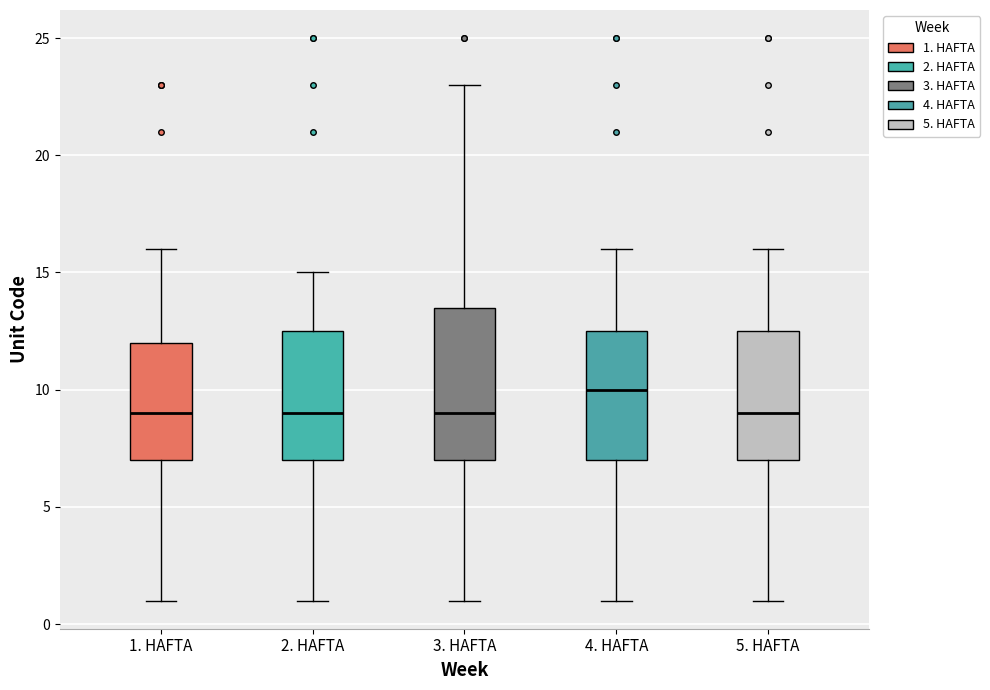

Reading left to right, read every box against the y-axis: the position of its median line, the range the box covers, and the ends of its whiskers. The values are not printed on the chart, so give them approximately, as read against the axis.

1. HAFTA: median 9.0, box 7.0 to 12.0, whiskers 1.0 to 16.0
2. HAFTA: median 9.0, box 7.0 to 12.5, whiskers 1.0 to 15.0
3. HAFTA: median 9.0, box 7.0 to 13.5, whiskers 1.0 to 23.0
4. HAFTA: median 10.0, box 7.0 to 12.5, whiskers 1.0 to 16.0
5. HAFTA: median 9.0, box 7.0 to 12.5, whiskers 1.0 to 16.0